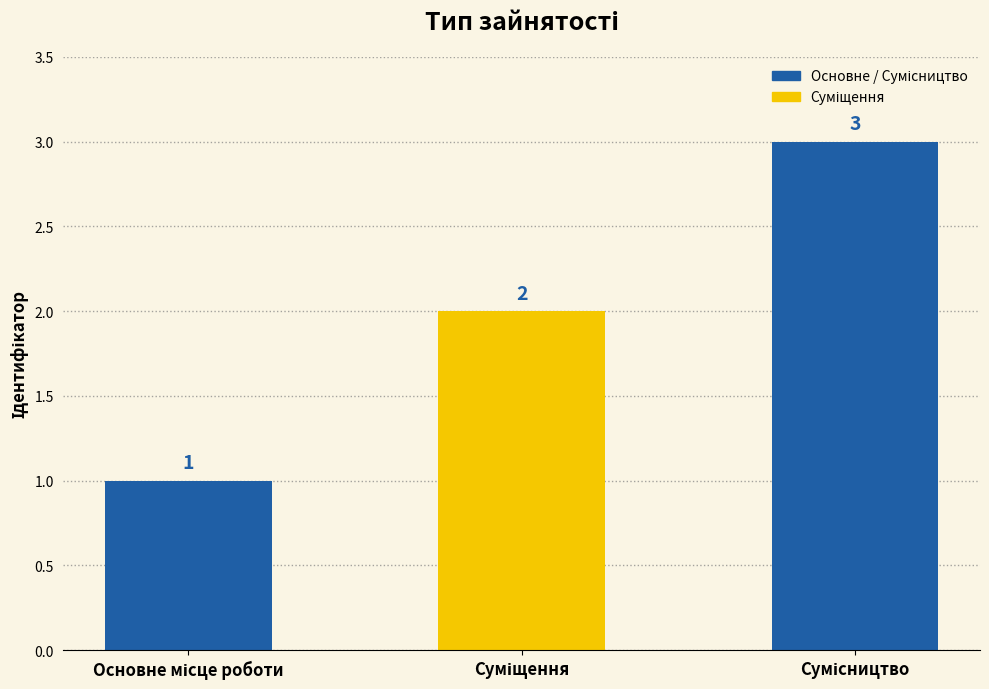

How many values are between 1 and 3?

3